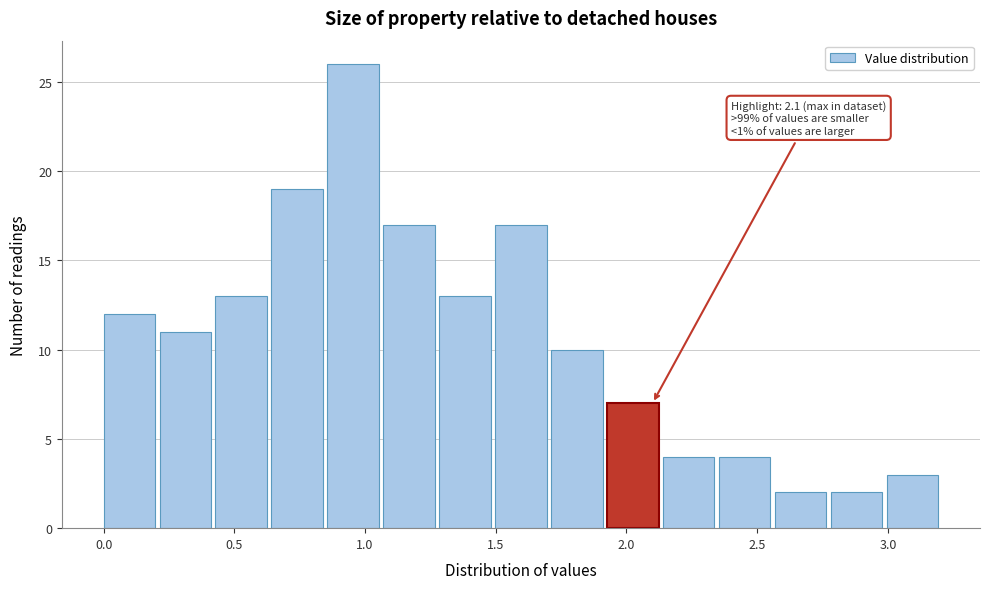

Over which range of the x-axis is the bar tallest?

0.85 to 1.05